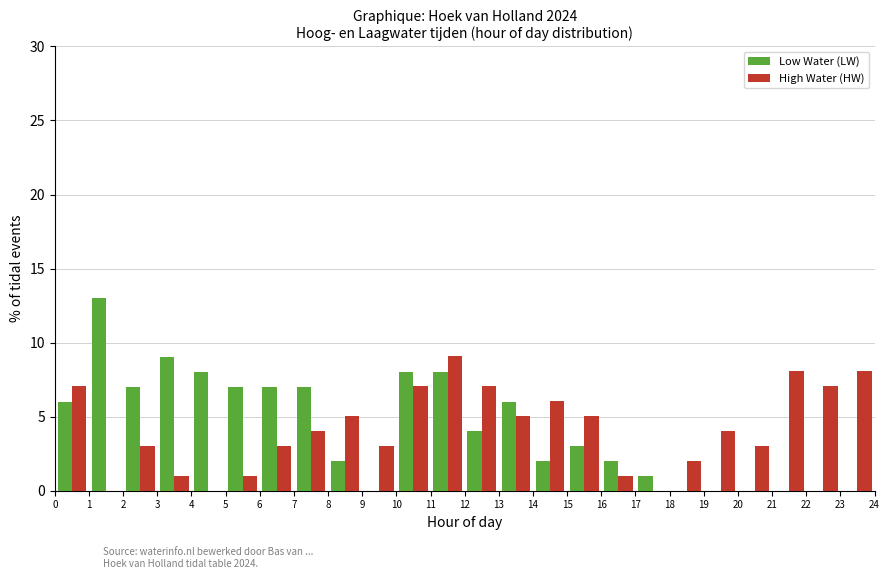

What is the height of the High Water (HW) bar covering 6 to 7 on the x-axis? The values are not printed on the chart, so give them approximately, as read against the axis.

3